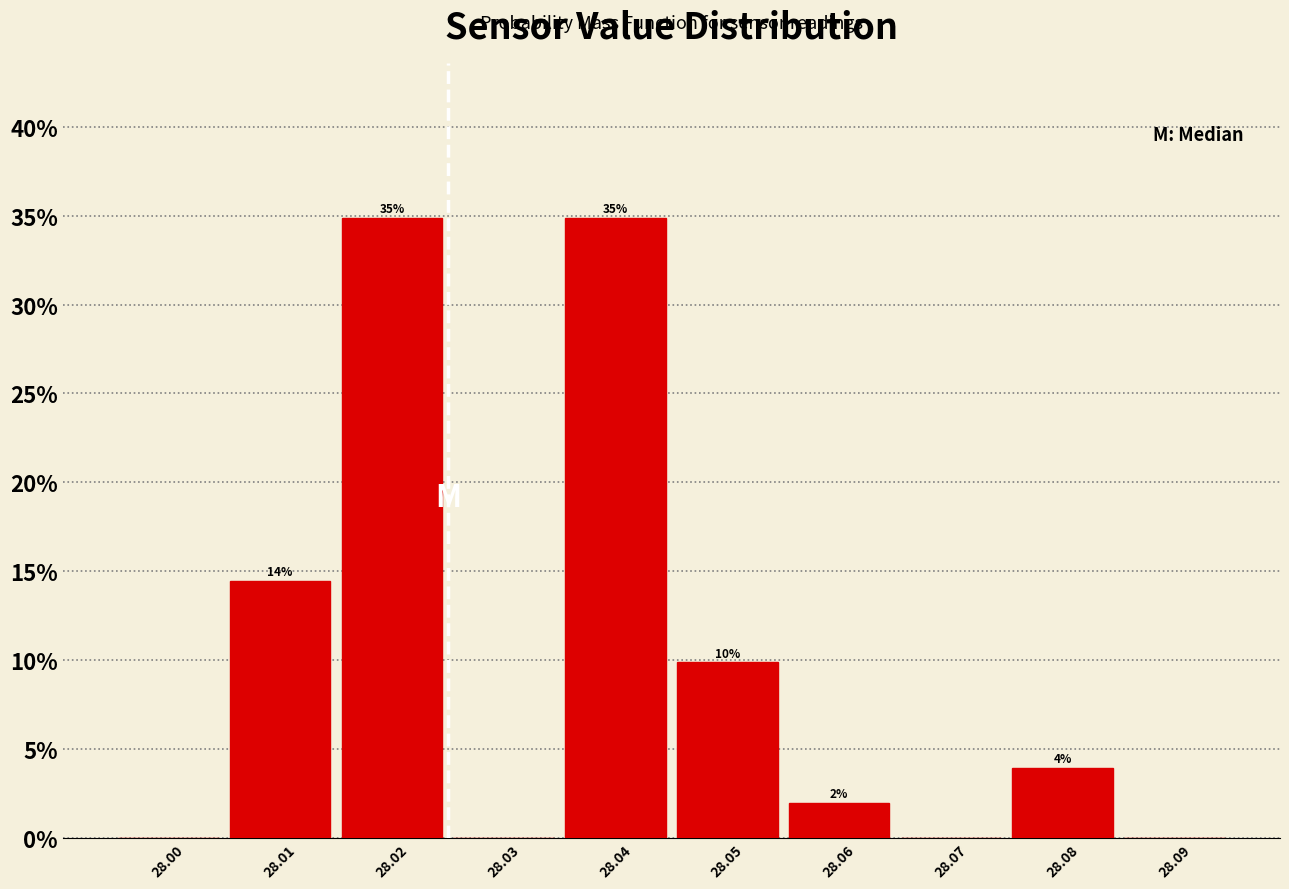

Which has a higher value, 28.05 or 28.03?

28.05